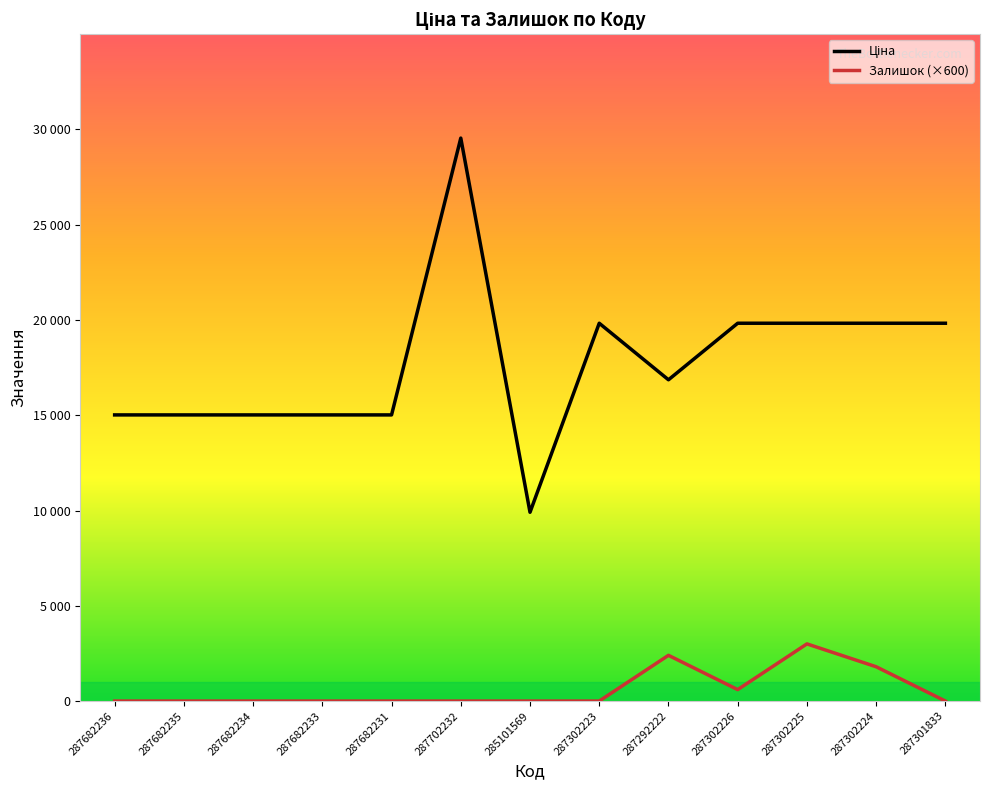

Does the chart display data point markers on the line(s)?

No